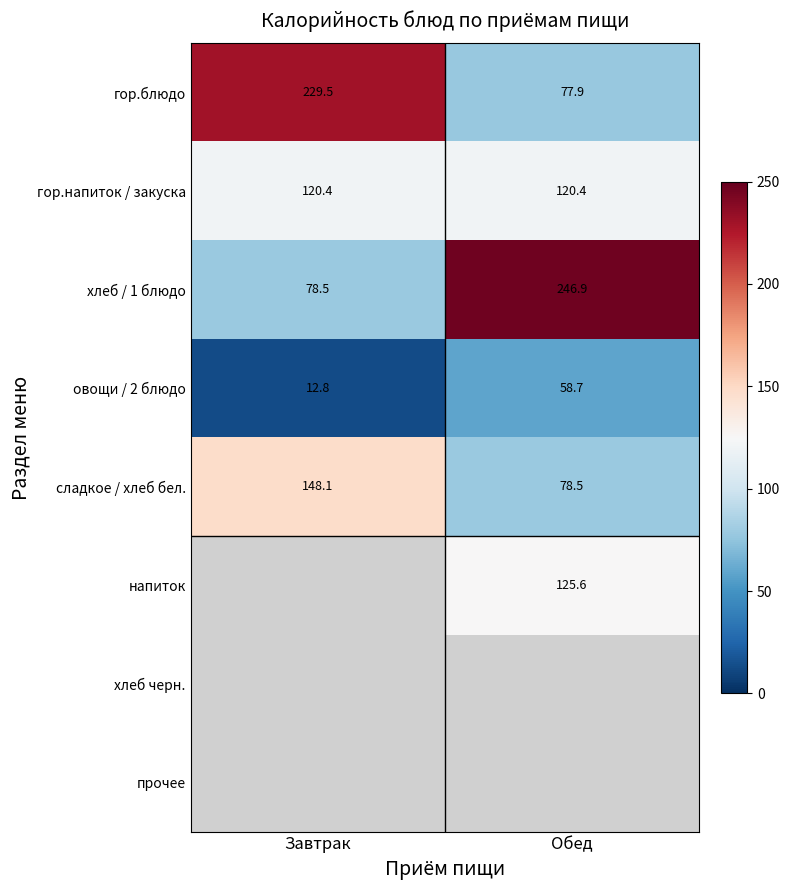

What is the smallest value displayed?

12.8